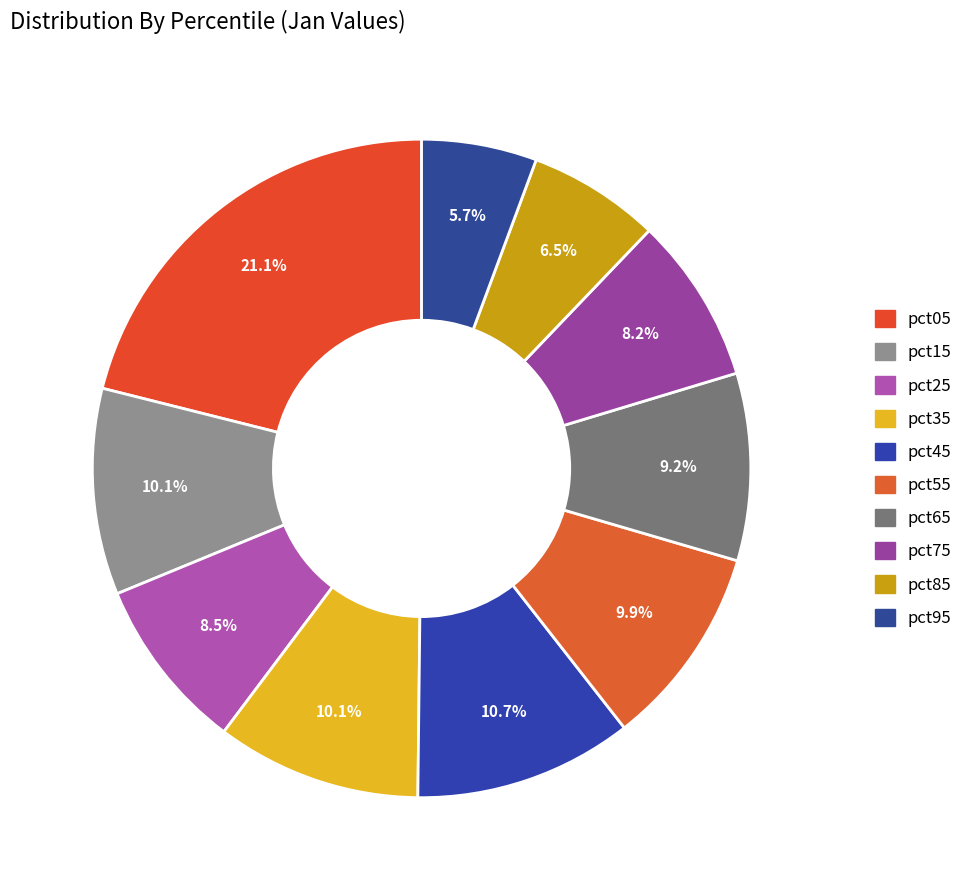

To the nearest percent, what is the difference between the largest and smallest slice percentages?

15%